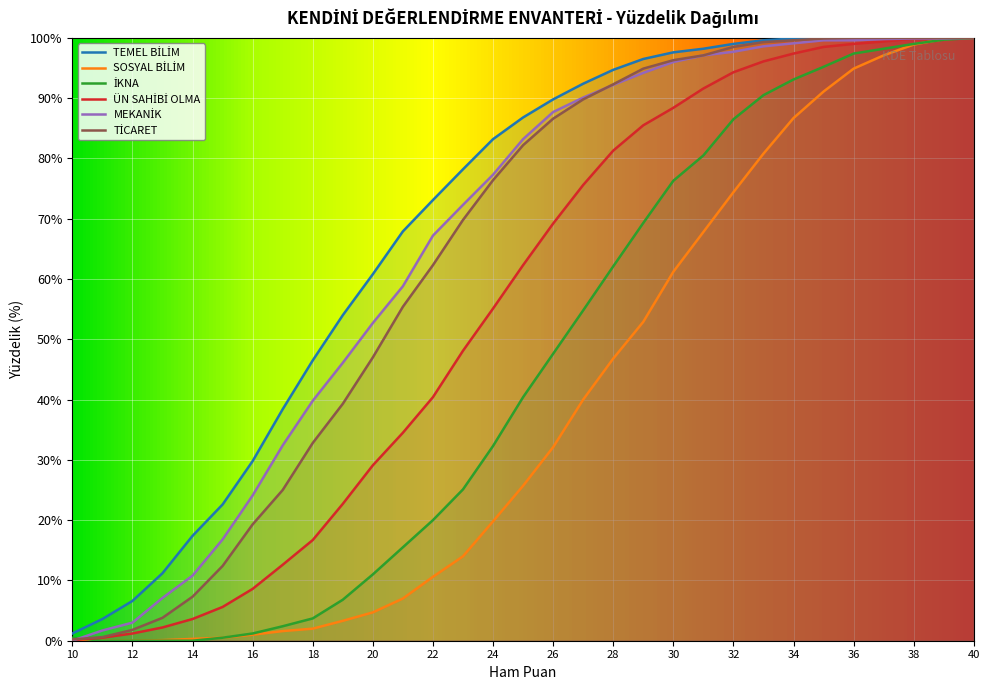

How many lines are shown in the chart?

6